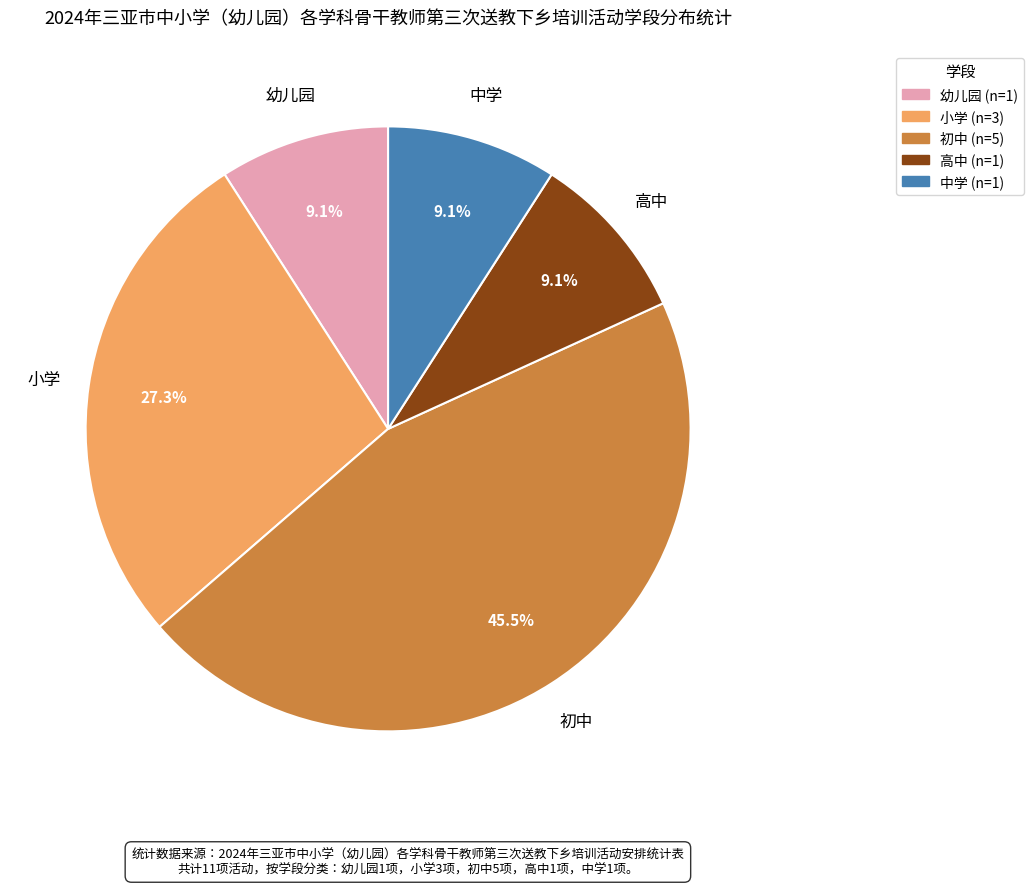

Is there a majority slice in this chart?

No